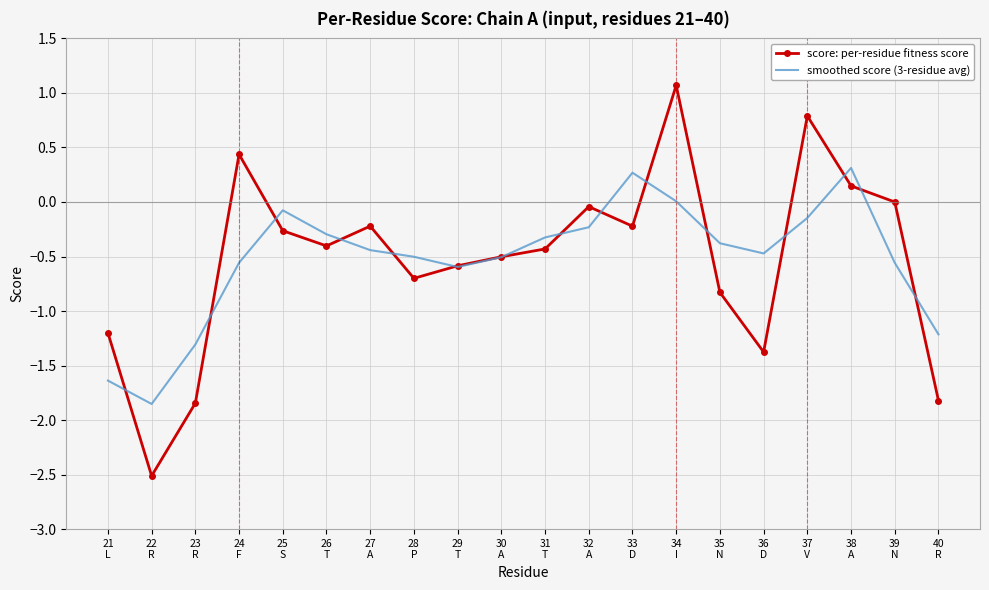

Rank the series by their maximum value, from lowest to highest.

smoothed score (3-residue avg), score: per-residue fitness score